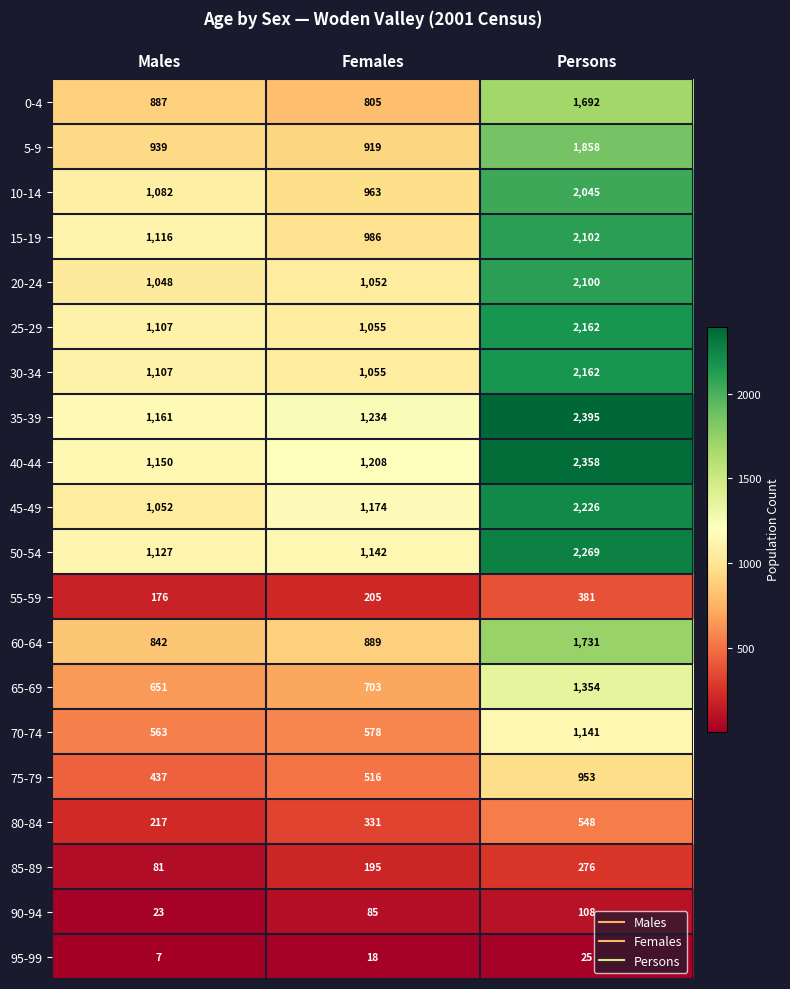

Where is 95-99 nearest to the value 16?

Females